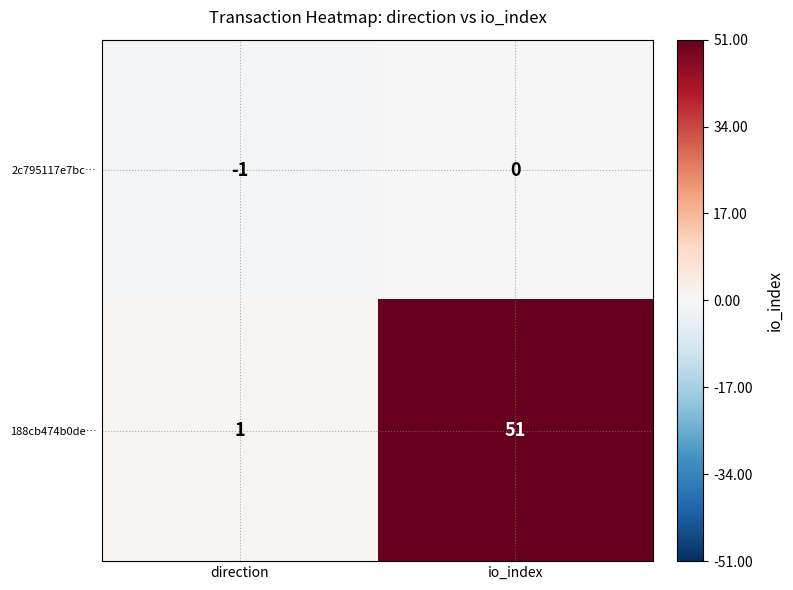

Rank the series at io_index from lowest to highest value.

2c795117e7bc…, 188cb474b0de…